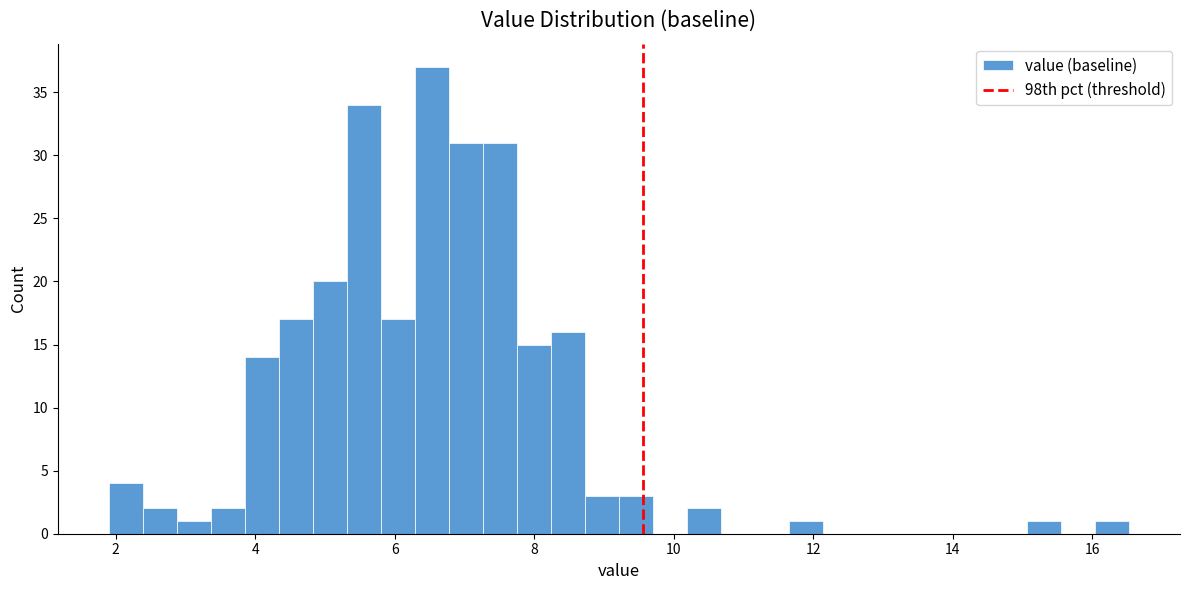

Read against the x-axis, roughly where is the centre of the tallest bar?

6.6